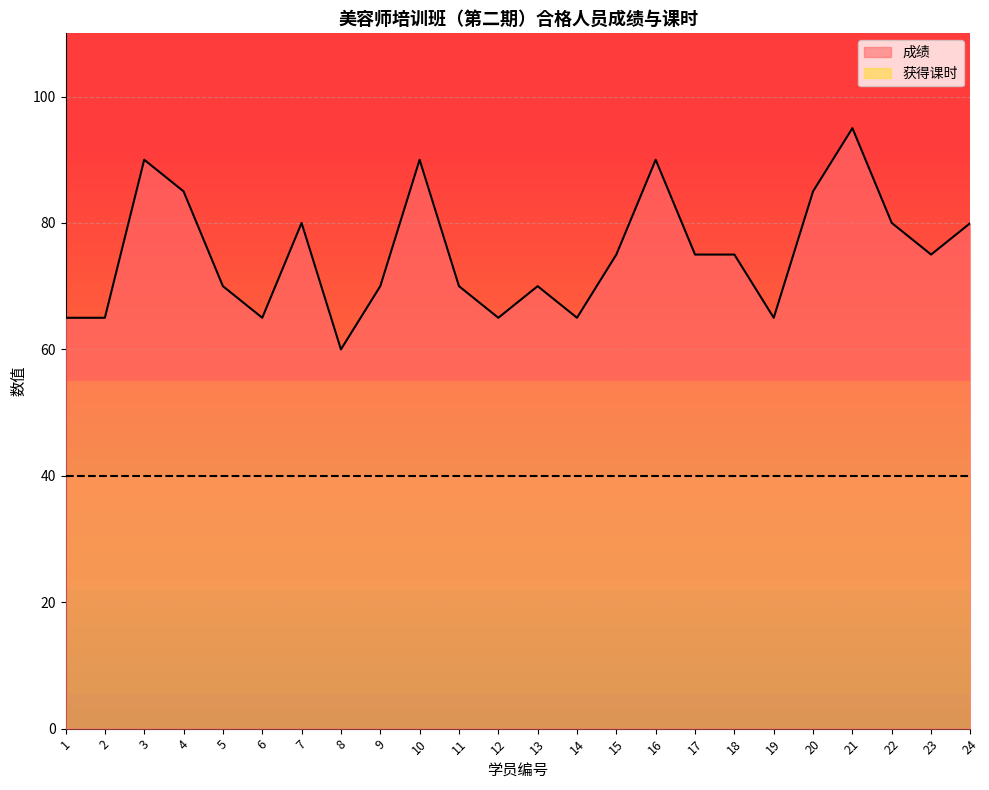

Reading left to right, list all the values displayed in this chart.

65	65	90	85	70	65	80	60	70	90	70	65	70	65	75	90	75	75	65	85	95	80	75	80